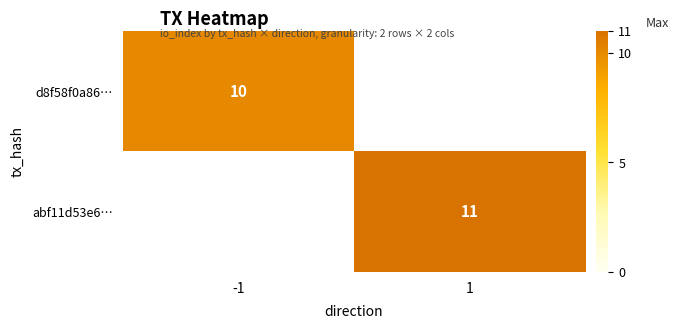

Is the value of d8f58f0a86… at -1 greater than the value of abf11d53e6… at 1?

No